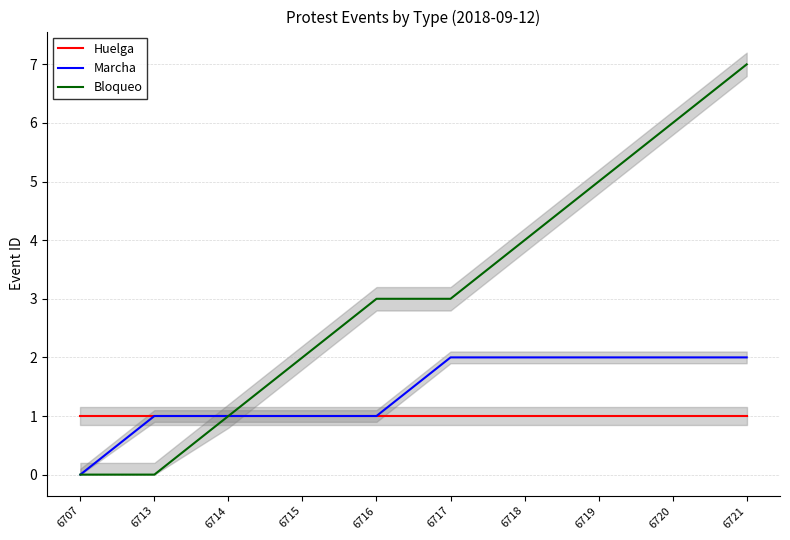

True or false: Marcha and Bloqueo cross at least once.

False